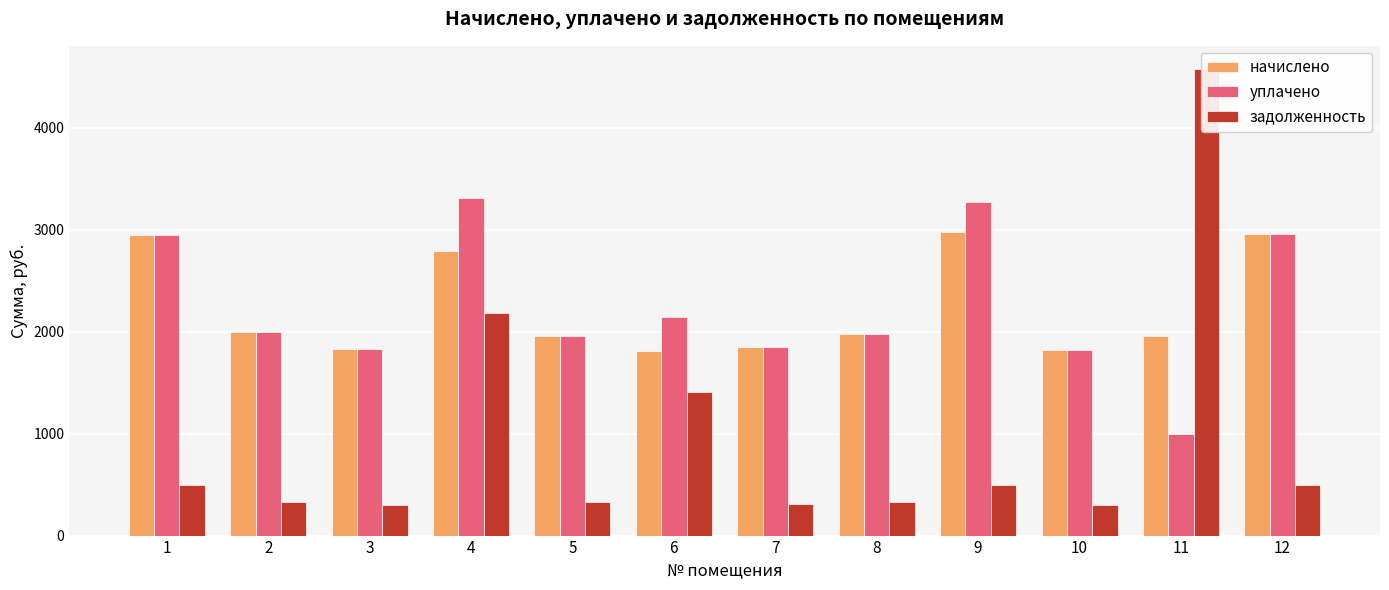

What is the difference between the second highest and minimum values in the задолженность series?

1874.6